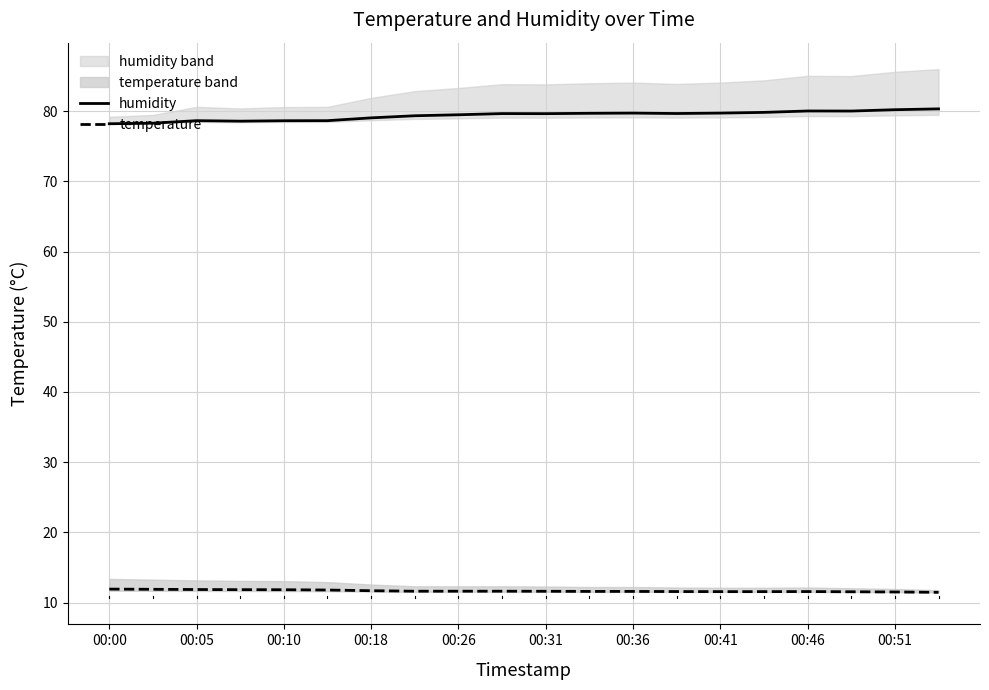

True or false: humidity and temperature cross at least once.

False